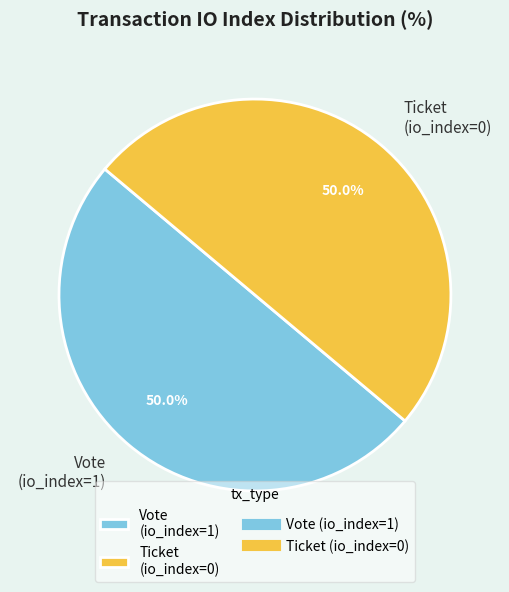

To the nearest percent, what portion does Vote (io_index=1) represent?

50%